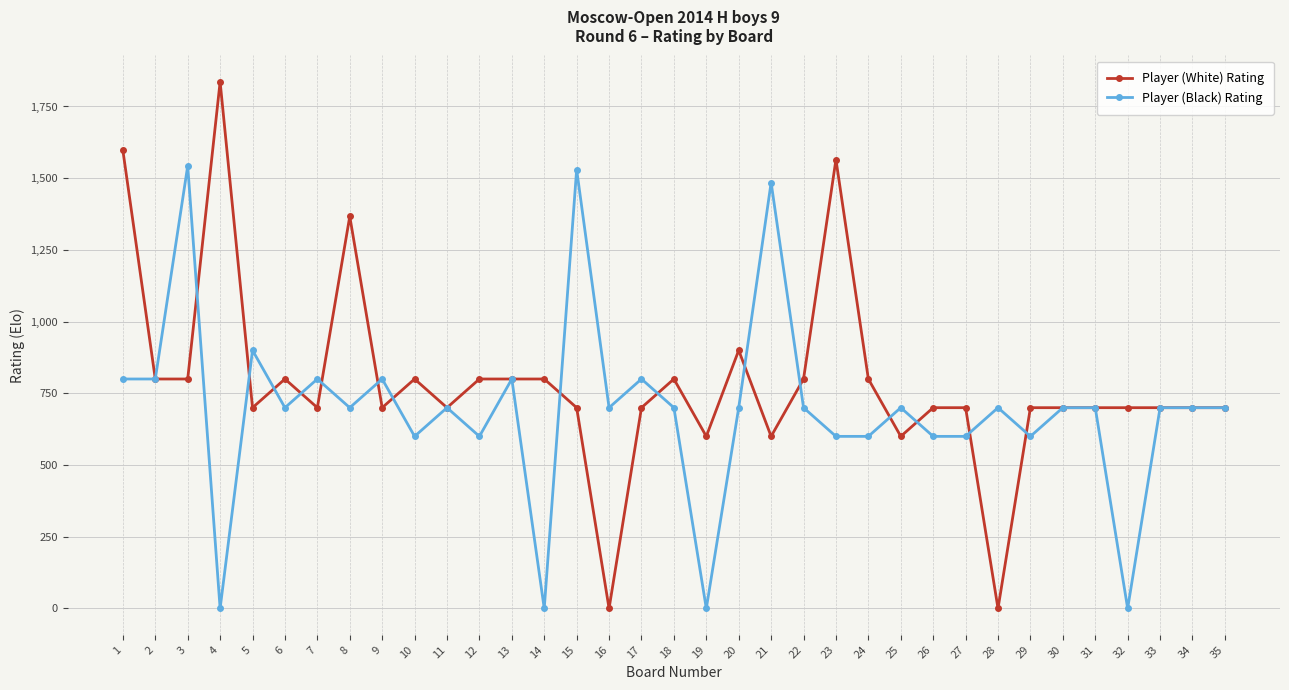

Reading right to left, what are all the values shown in this chart?

Player (White) Rating: 35=700	34=700	33=700	32=700	31=700	30=700	29=700	28=0	27=700	26=700	25=600	24=800	23=1565	22=800	21=600	20=900	19=600	18=800	17=700	16=0	15=700	14=800	13=800	12=800	11=700	10=800	9=700	8=1367	7=700	6=800	5=700	4=1836	3=800	2=800	1=1597
Player (Black) Rating: 35=700	34=700	33=700	32=0	31=700	30=700	29=600	28=700	27=600	26=600	25=700	24=600	23=600	22=700	21=1485	20=700	19=0	18=700	17=800	16=700	15=1530	14=0	13=800	12=600	11=700	10=600	9=800	8=700	7=800	6=700	5=900	4=0	3=1543	2=800	1=800